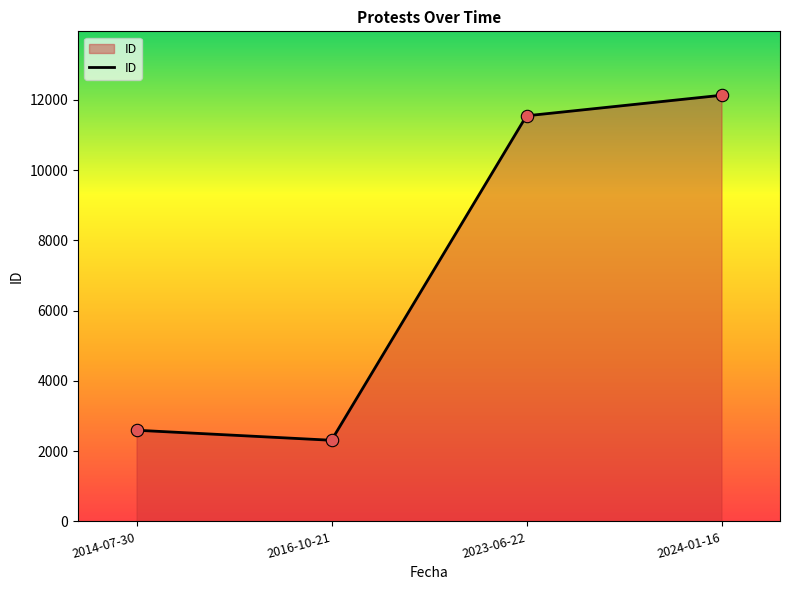

What is the ratio of the value at 2014-07-30 to the value at 2023-06-22?

0.2